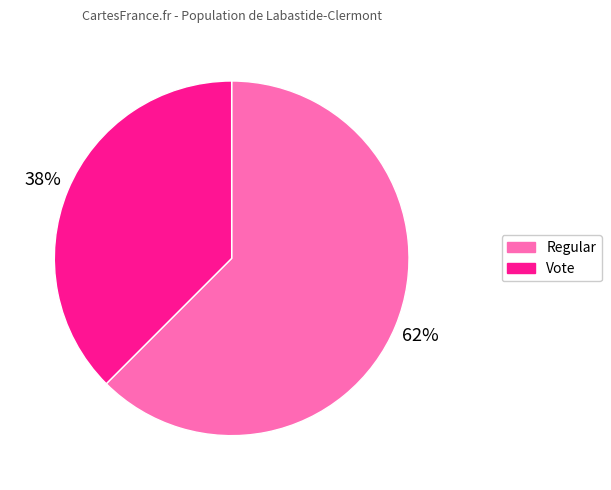

To the nearest percent, what portion does Regular represent?

62%